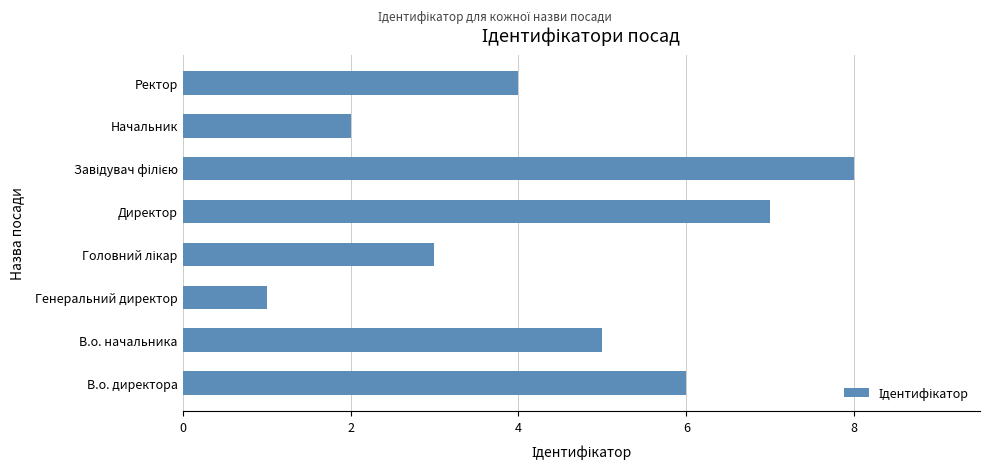

Which has a higher value, Директор or Генеральний директор?

Директор